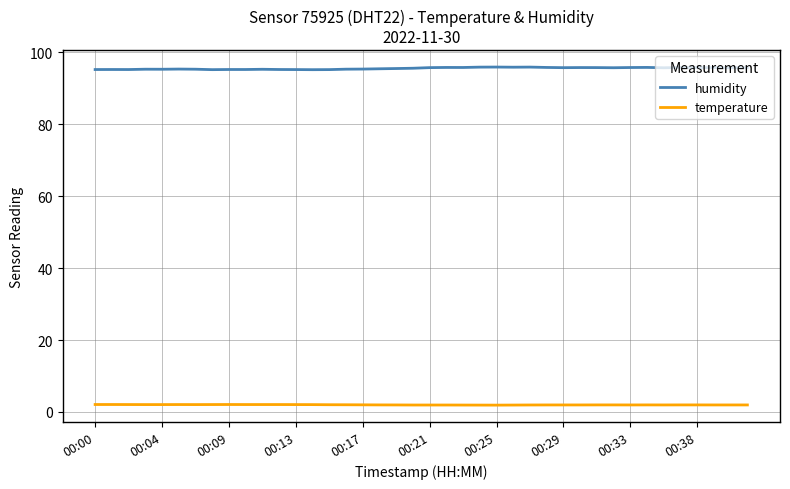

Which series has the largest range (max minus min)?

humidity